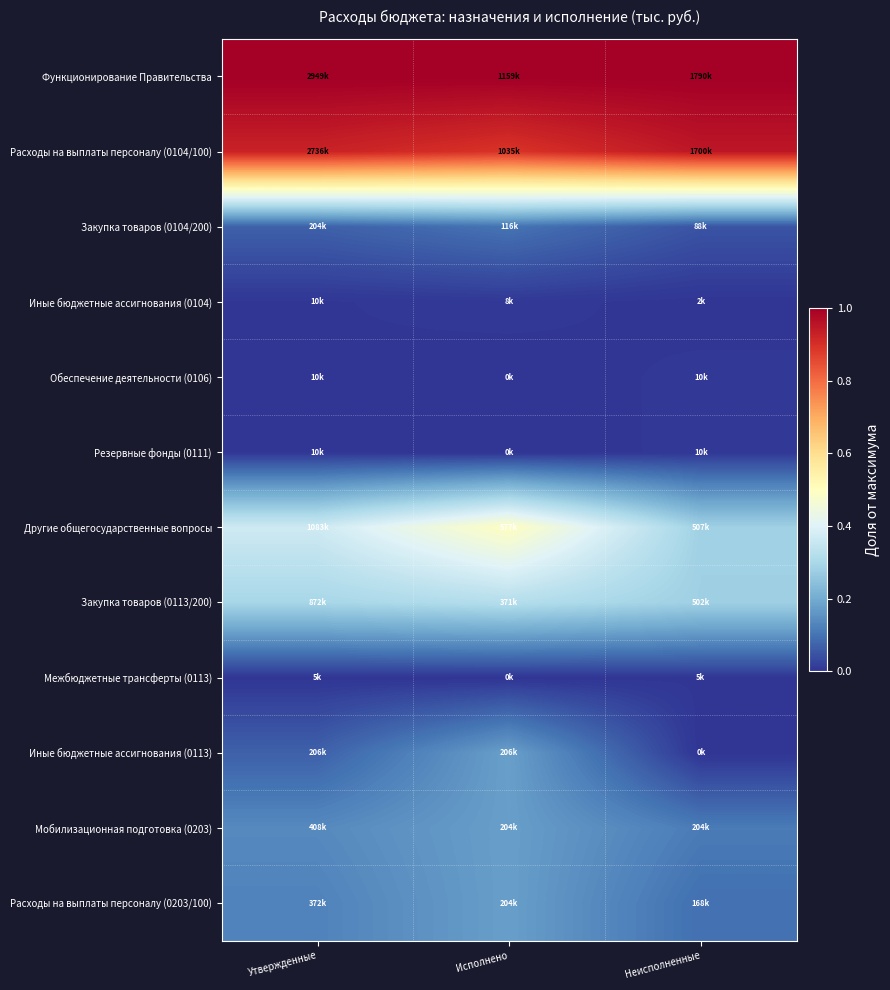

Reading left to right, what are all the values shown in this chart?

Функционирование Правительства: Утвержденные=1.0	Исполнено=1.0	Неисполненные=1.0
Расходы на выплаты персоналу (0104/100): Утвержденные=0.9	Исполнено=0.9	Неисполненные=1.0
Закупка товаров (0104/200): Утвержденные=0.1	Исполнено=0.1	Неисполненные=0.0
Иные бюджетные ассигнования (0104): Утвержденные=0.0	Исполнено=0.0	Неисполненные=0.0
Обеспечение деятельности (0106): Утвержденные=0.0	Исполнено=0.0	Неисполненные=0.0
Резервные фонды (0111): Утвержденные=0.0	Исполнено=0.0	Неисполненные=0.0
Другие общегосударственные вопросы: Утвержденные=0.4	Исполнено=0.5	Неисполненные=0.3
Закупка товаров (0113/200): Утвержденные=0.3	Исполнено=0.3	Неисполненные=0.3
Межбюджетные трансферты (0113): Утвержденные=0.0	Исполнено=0.0	Неисполненные=0.0
Иные бюджетные ассигнования (0113): Утвержденные=0.1	Исполнено=0.2	Неисполненные=0.0
Мобилизационная подготовка (0203): Утвержденные=0.1	Исполнено=0.2	Неисполненные=0.1
Расходы на выплаты персоналу (0203/100): Утвержденные=0.1	Исполнено=0.2	Неисполненные=0.1